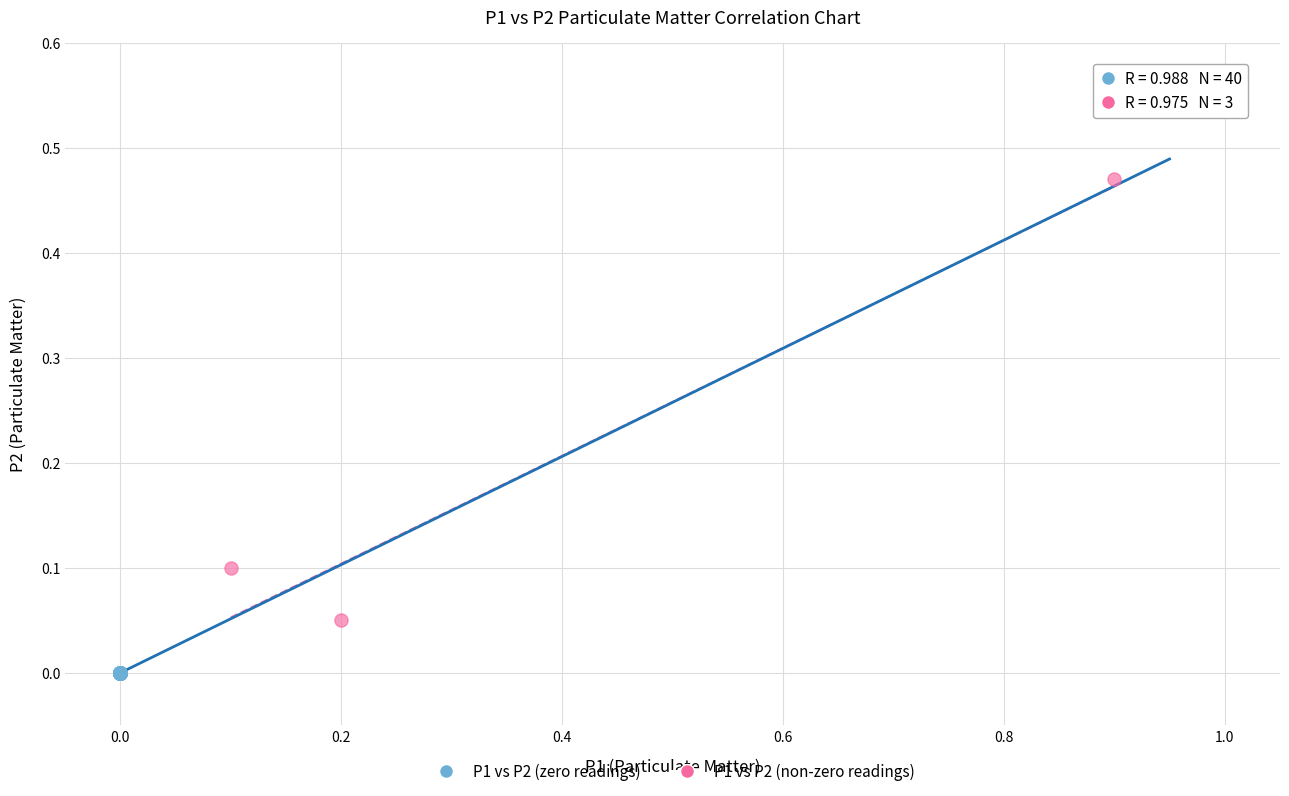

Which series reaches the maximum Y coordinate?

P1 vs P2 (non-zero readings)